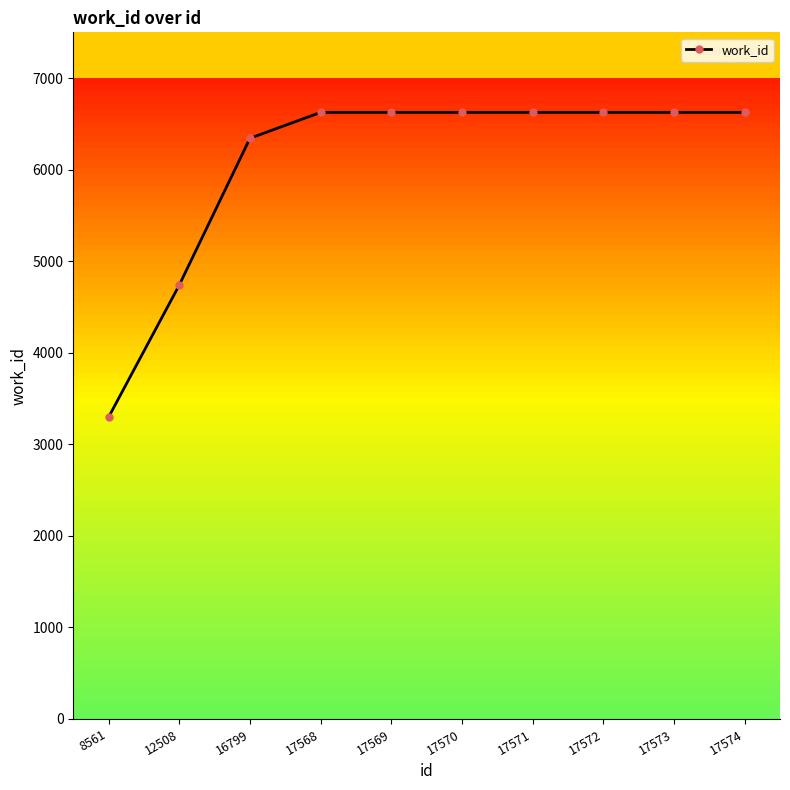

What is the ratio of the value at 17570 to the value at 17573?

1.0